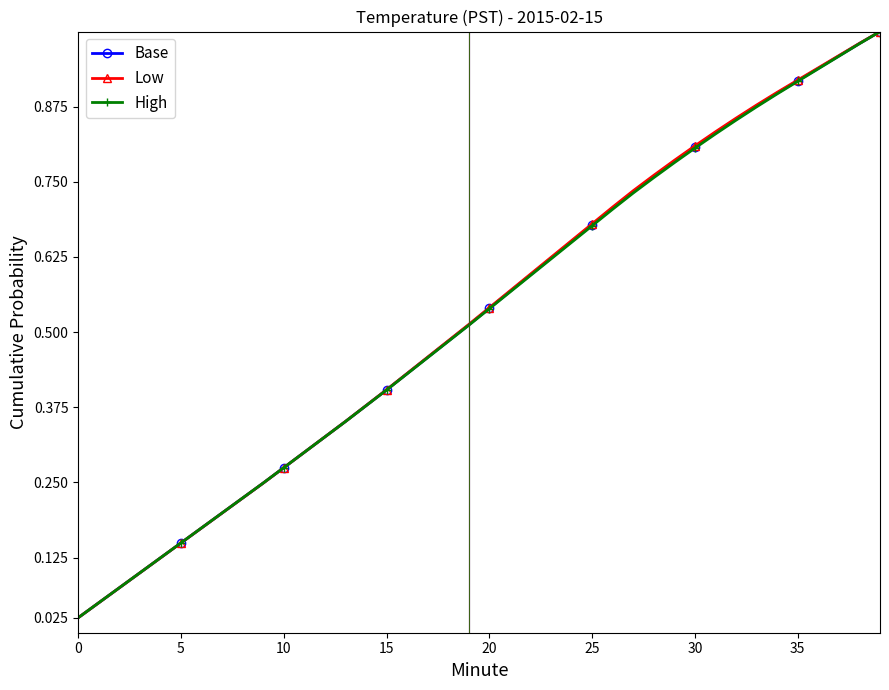

Reading left to right, what are all the values shown in this chart?

Base: 0.0	0.0	0.1	0.1	0.1	0.1	0.2	0.2	0.2	0.2	0.3	0.3	0.3	0.4	0.4	0.4	0.4	0.5	0.5	0.5	0.5	0.6	0.6	0.6	0.7	0.7	0.7	0.7	0.8	0.8	0.8	0.8	0.9	0.9	0.9	0.9	0.9	1.0	1.0	1.0
Low: 0.0	0.0	0.1	0.1	0.1	0.1	0.2	0.2	0.2	0.2	0.3	0.3	0.3	0.4	0.4	0.4	0.4	0.5	0.5	0.5	0.5	0.6	0.6	0.6	0.7	0.7	0.7	0.7	0.8	0.8	0.8	0.8	0.9	0.9	0.9	0.9	0.9	1.0	1.0	1.0
High: 0.0	0.0	0.1	0.1	0.1	0.1	0.2	0.2	0.2	0.2	0.3	0.3	0.3	0.4	0.4	0.4	0.4	0.5	0.5	0.5	0.5	0.6	0.6	0.6	0.6	0.7	0.7	0.7	0.8	0.8	0.8	0.8	0.9	0.9	0.9	0.9	0.9	1.0	1.0	1.0